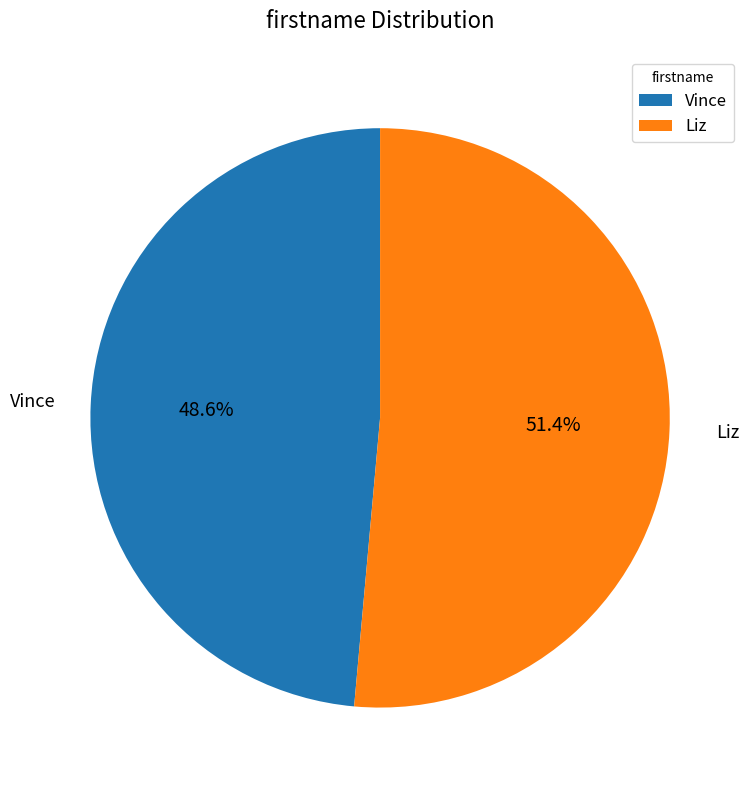

True or false: Vince accounts for 63% of the total.

False